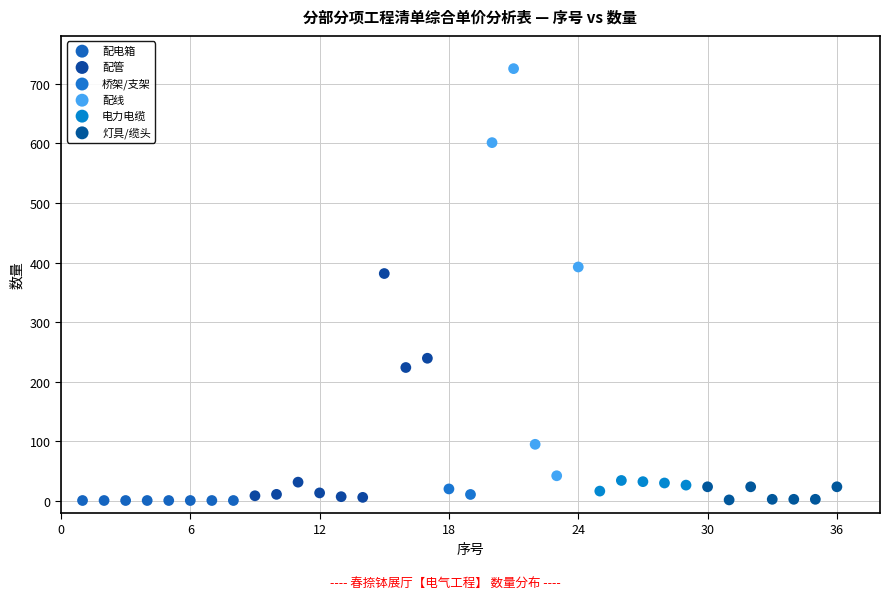

What are all the series names shown in the legend?

配电箱, 配管, 桥架/支架, 配线, 电力电缆, 灯具/缆头